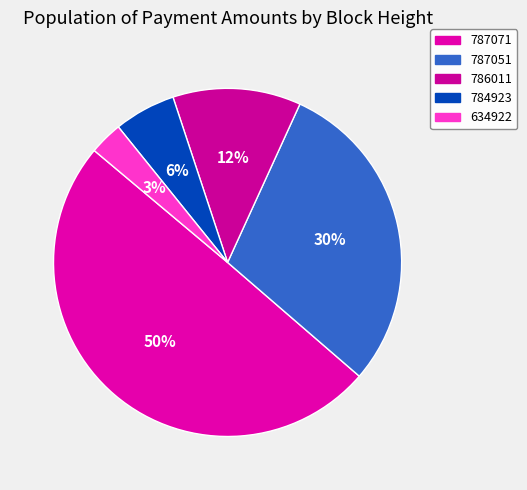

Which category has the smallest portion of the pie?

634922